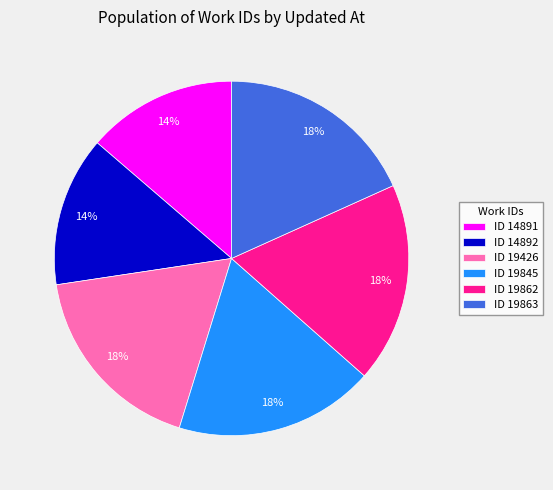

Is it true that ID 19862 is 25% of the pie?

False